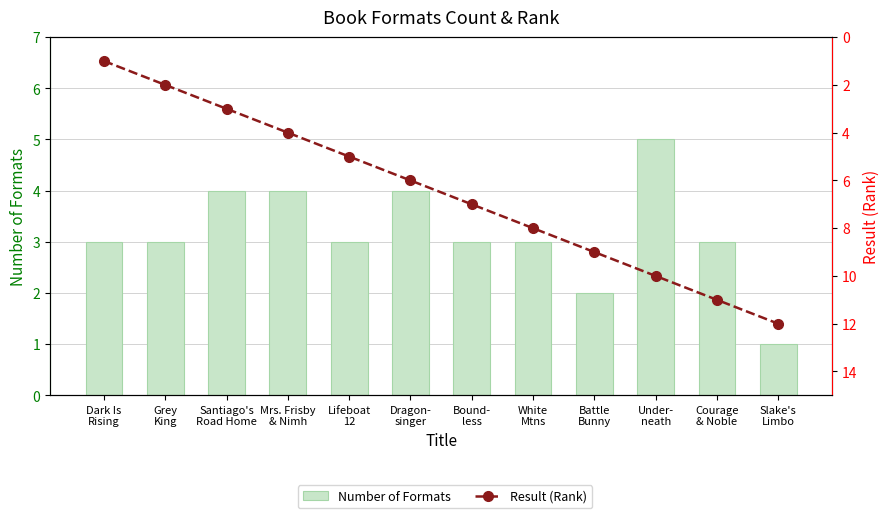

Which series has the largest total across all categories?

Result (Rank)